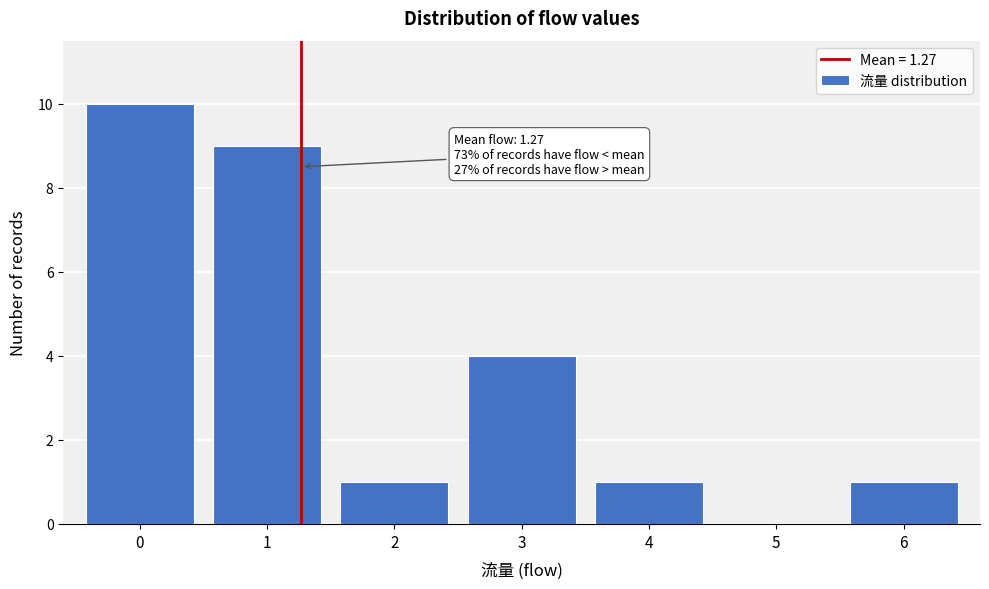

Over which range of the x-axis is the bar tallest?

-0.5 to 0.5